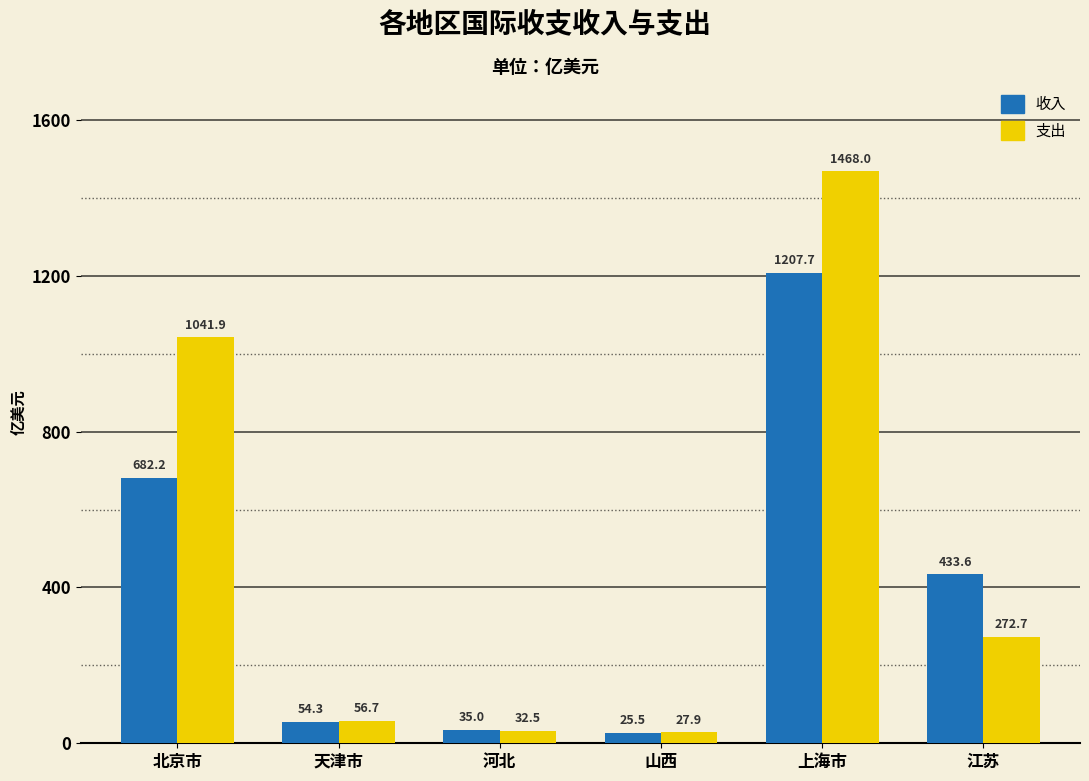

What is the difference between the highest and lowest values at 江苏?

160.9